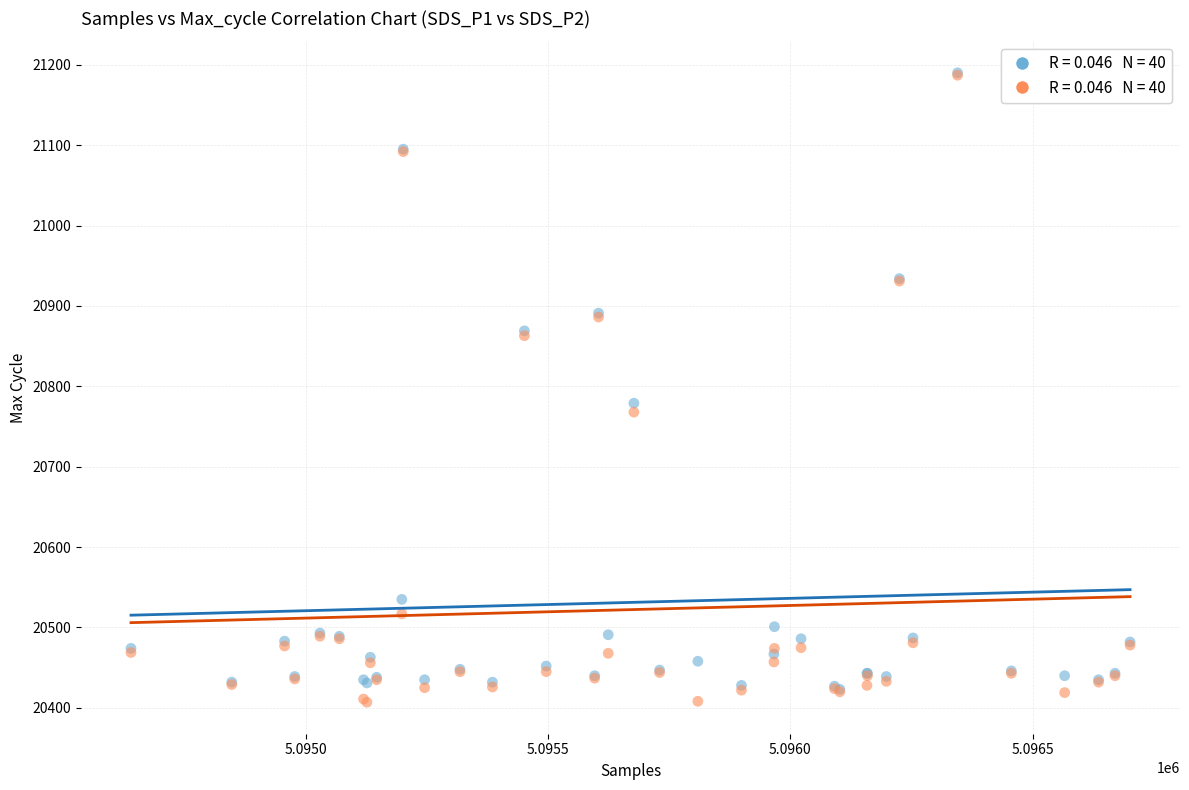

Across all series, what Y value is closest to 20798?

20779.0